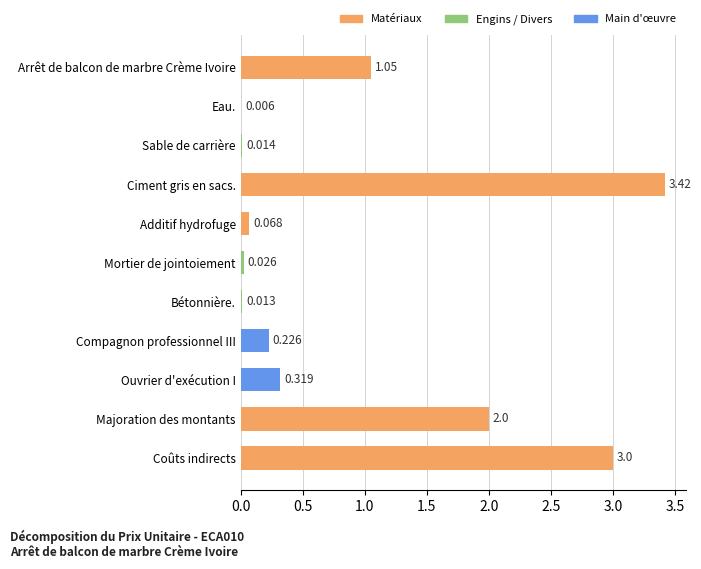

At which label is the value closest to 1?

Arrêt de balcon de marbre Crème Ivoire